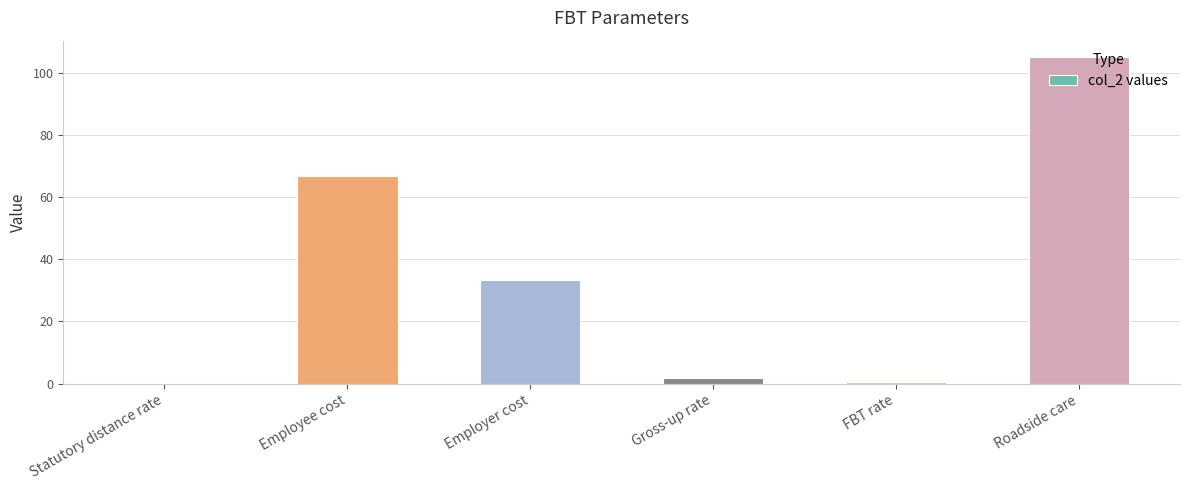

Are the bars horizontal?

No